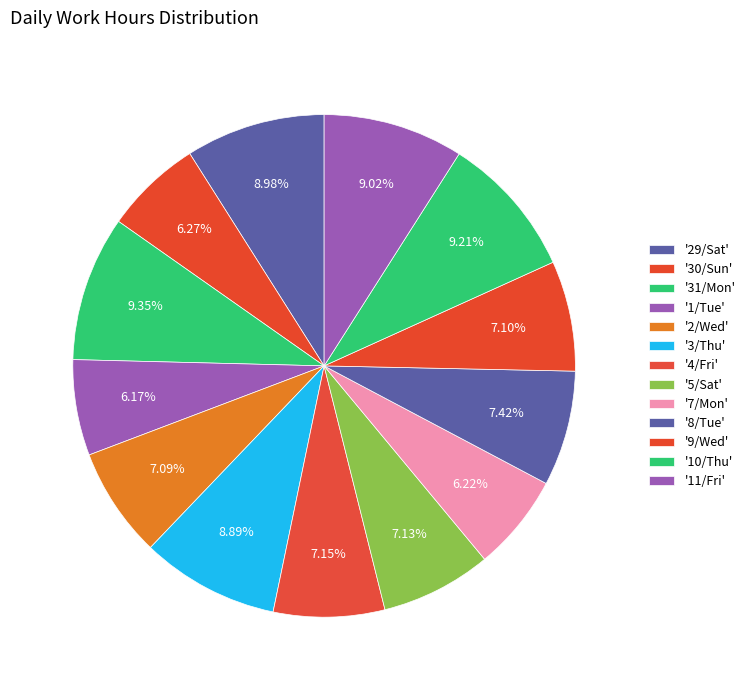

Does any single category account for the majority?

No